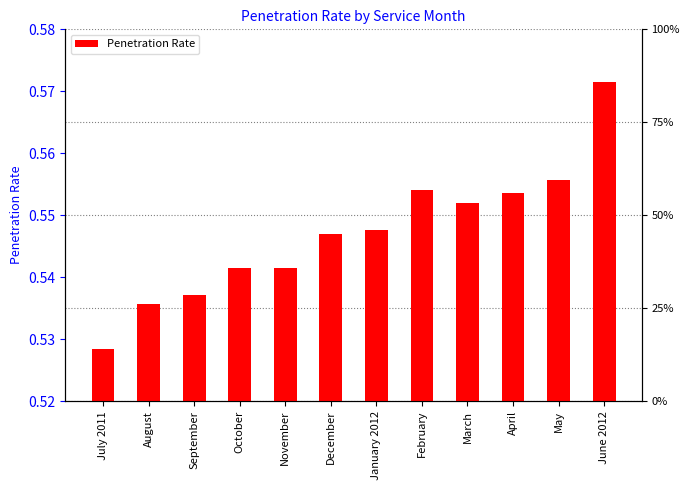

Reading left to right, list all the values displayed in this chart.

0.5	0.5	0.5	0.5	0.5	0.5	0.5	0.6	0.6	0.6	0.6	0.6